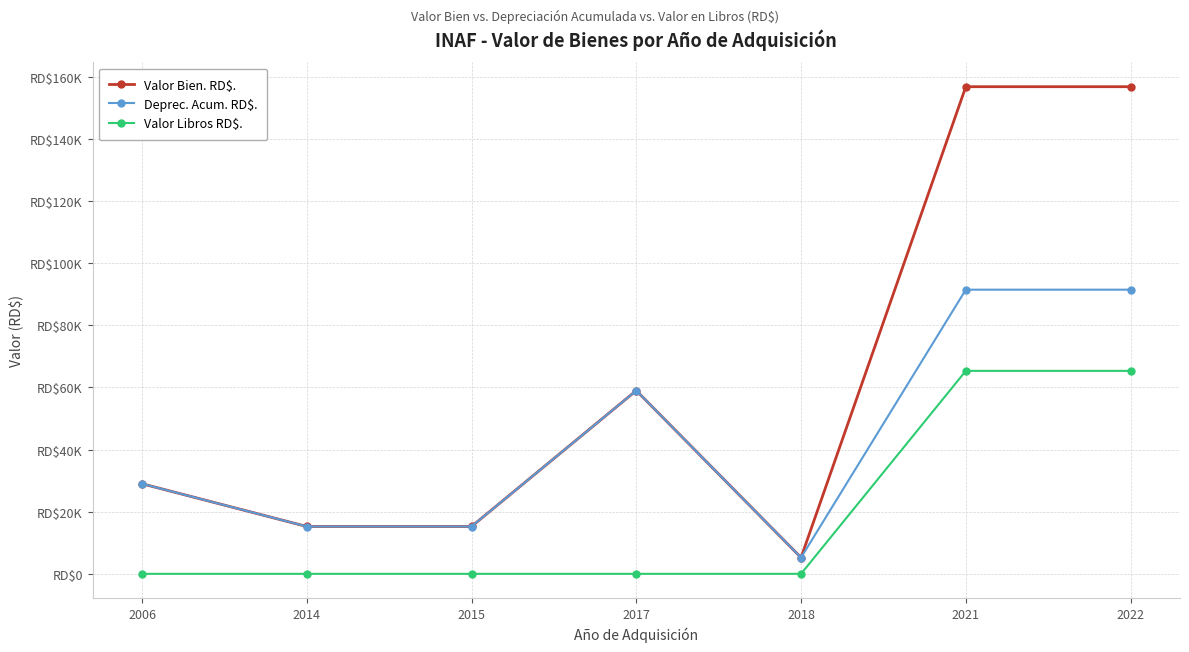

Does the chart display data point markers on the line(s)?

Yes